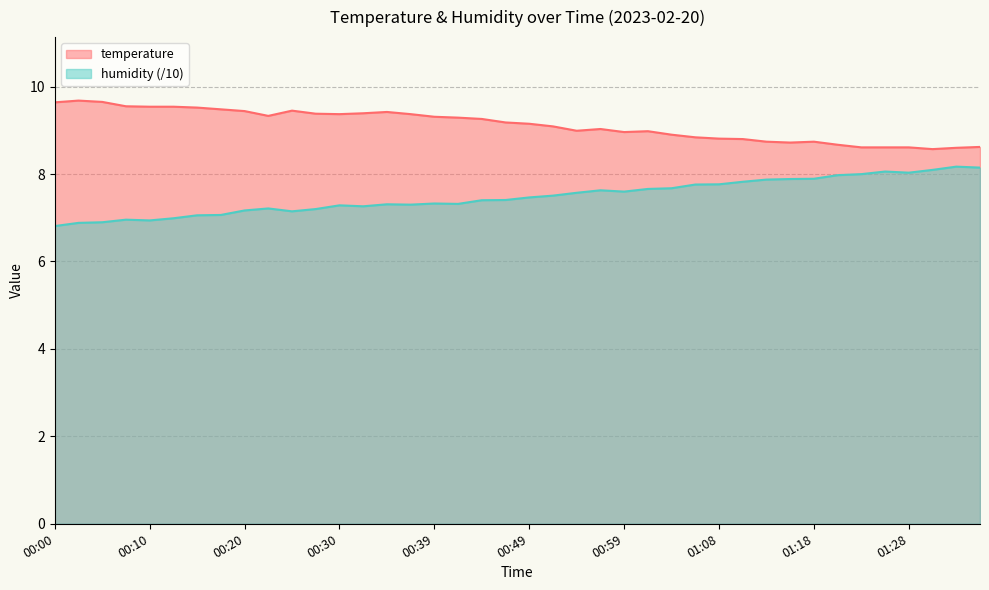

Is it true that humidity equals 11.3 at 00:54?

False